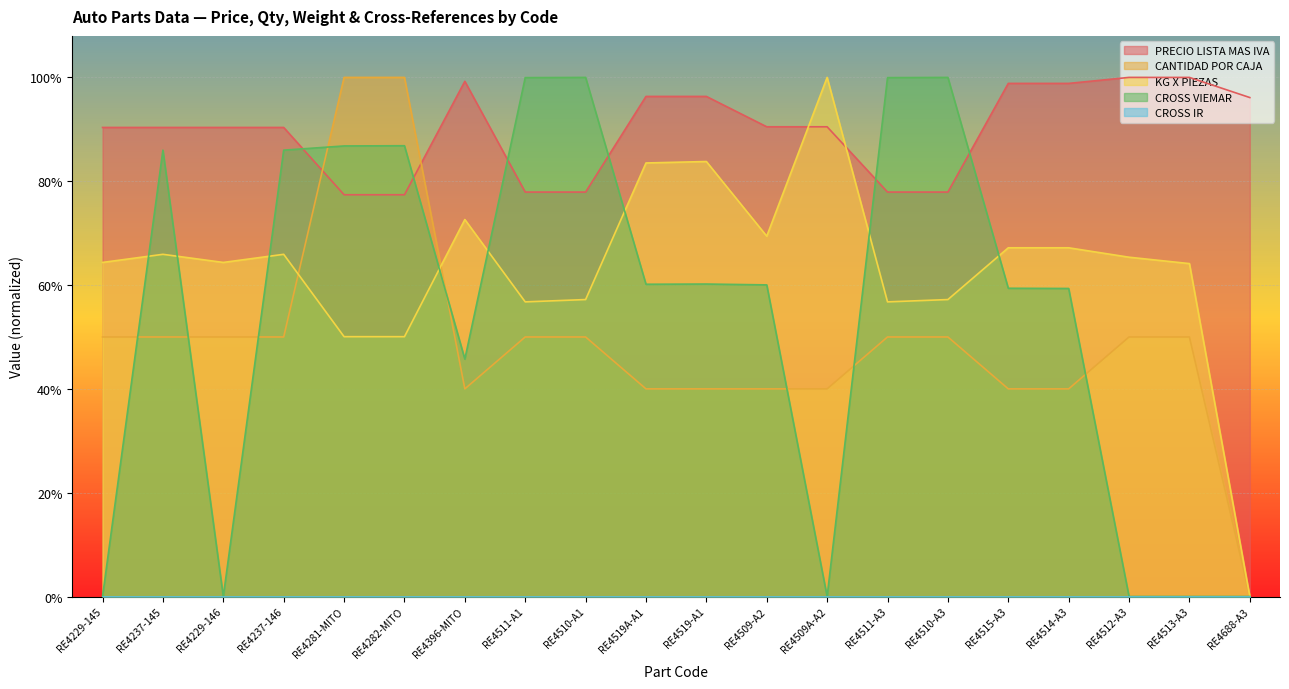

Does the chart display data point markers on the line(s)?

No